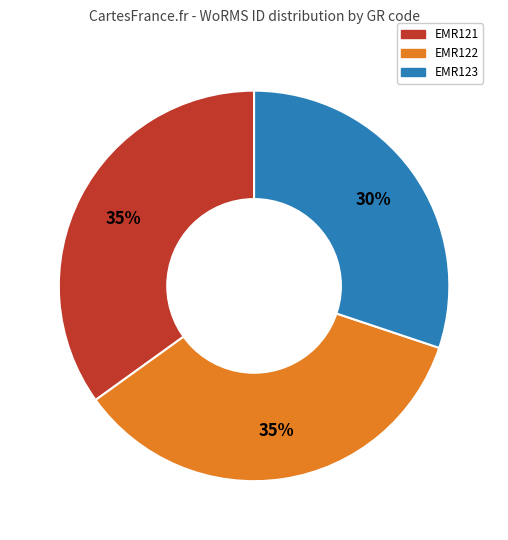

How many slices are in this pie chart?

3